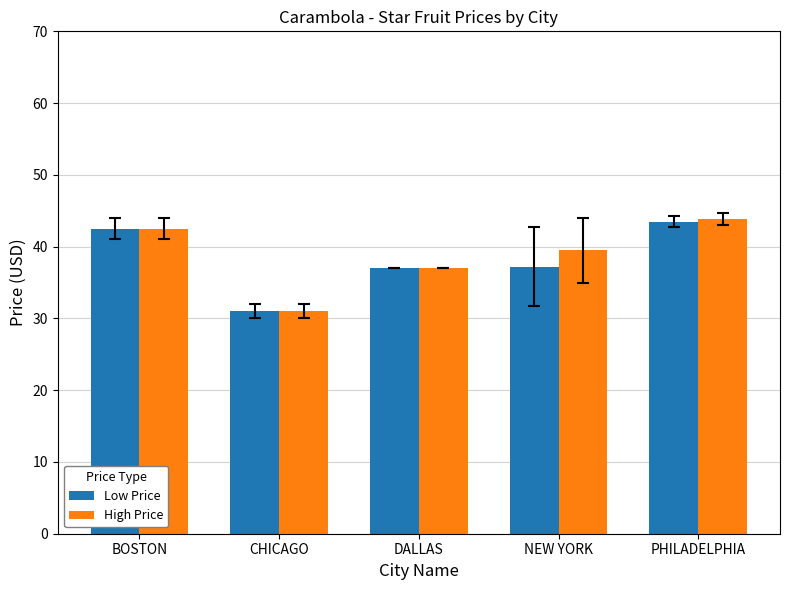

The Low Price series shows 42.5 at BOSTON. True or false?

True